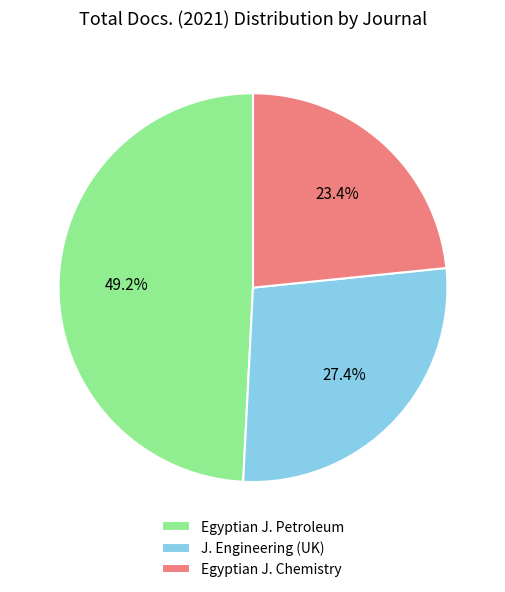

Which has a higher value, Egyptian J. Chemistry or Egyptian J. Petroleum?

Egyptian J. Petroleum